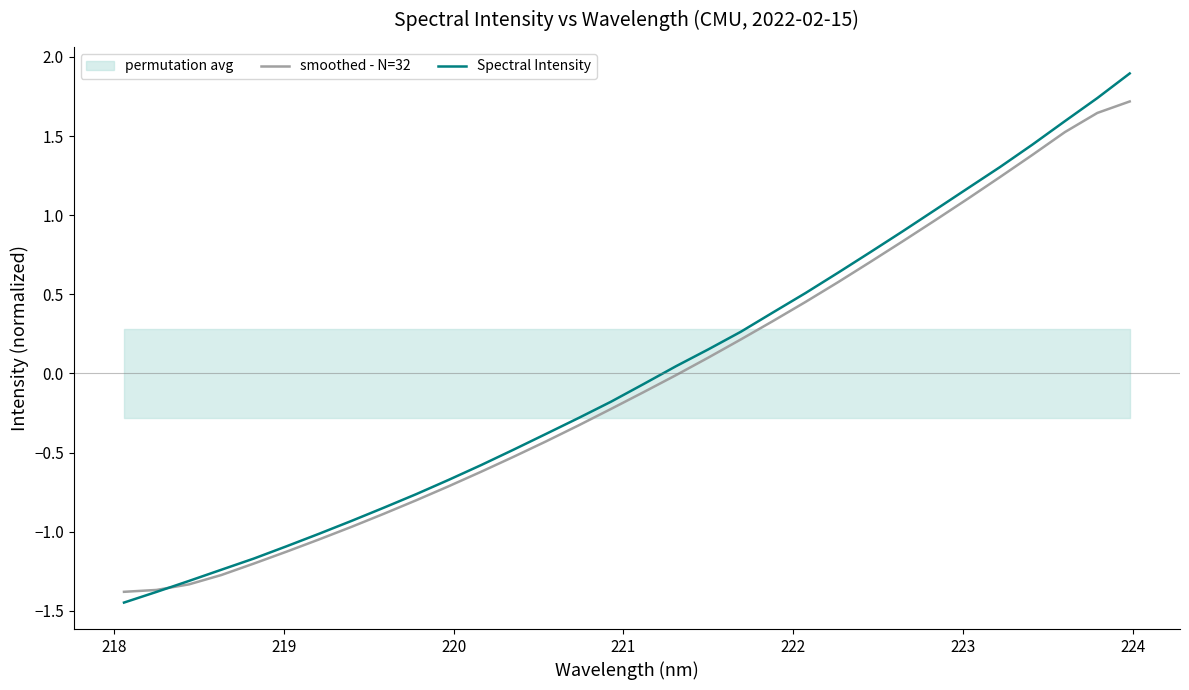

Is the value of smoothed - N=32 at 16 greater than the value of Spectral Intensity at 14?

Yes